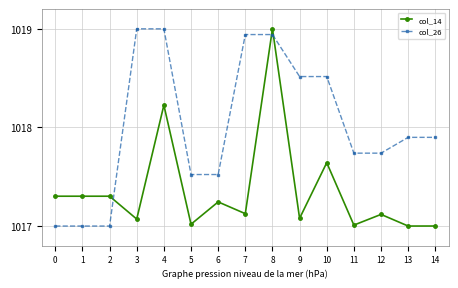

Between 2 and 3, which series saw the biggest shift?

col_26